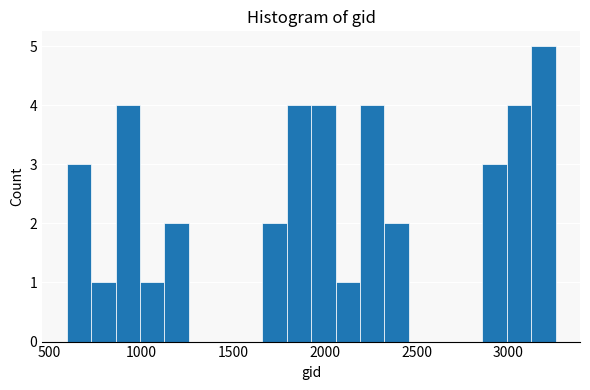

Around what value on the x-axis is the tallest bar? Give the approximate position of its centre, as read against the axis.

3200